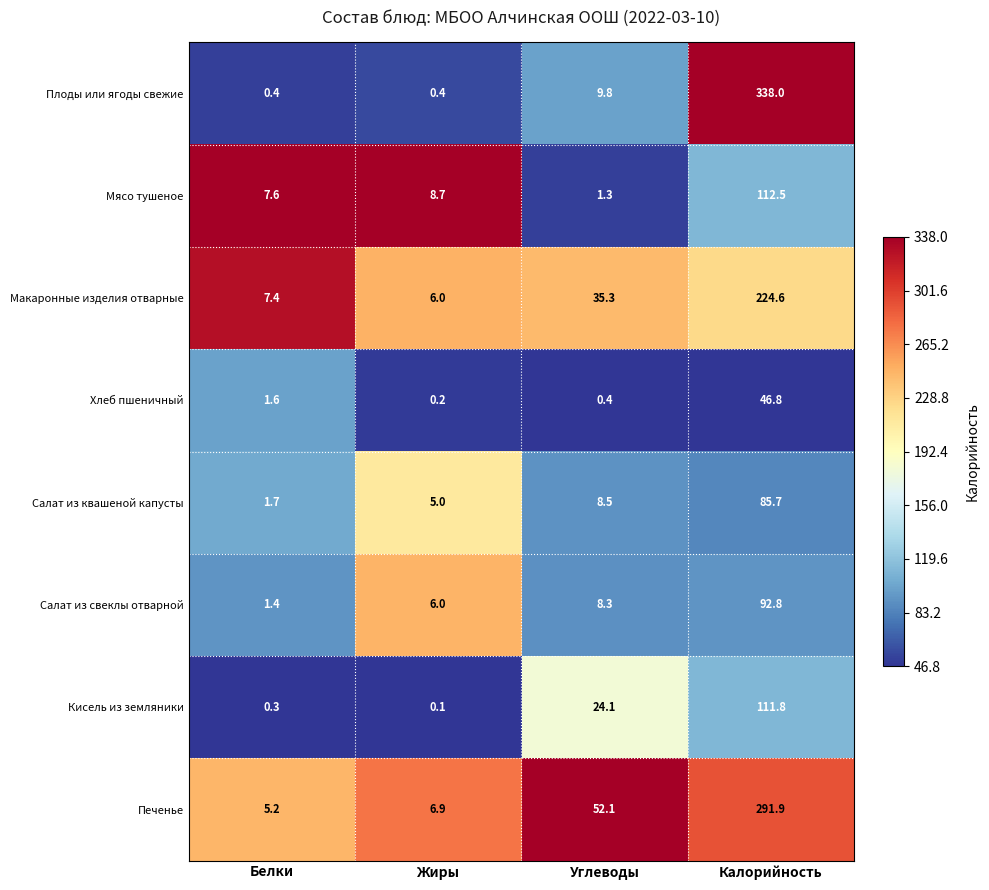

Is it true that Кисель из земляники equals 0.3 at Белки?

True